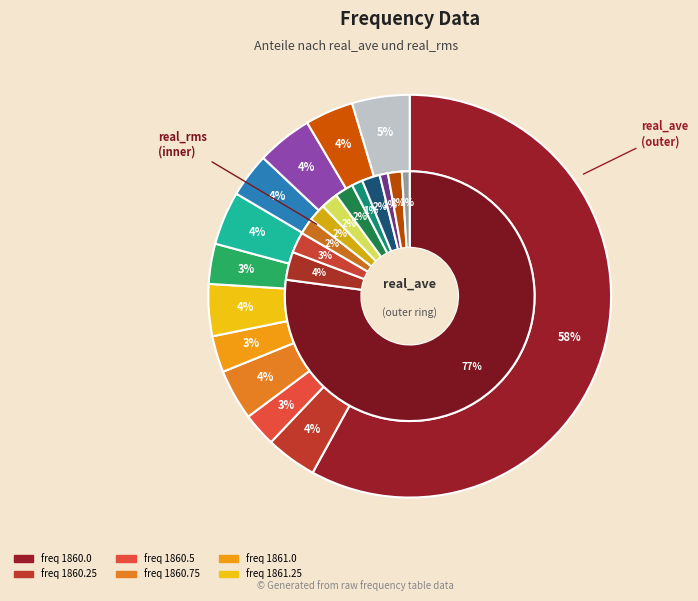

Do 1862.0 and 1861.5 together represent more than half of the pie?

No